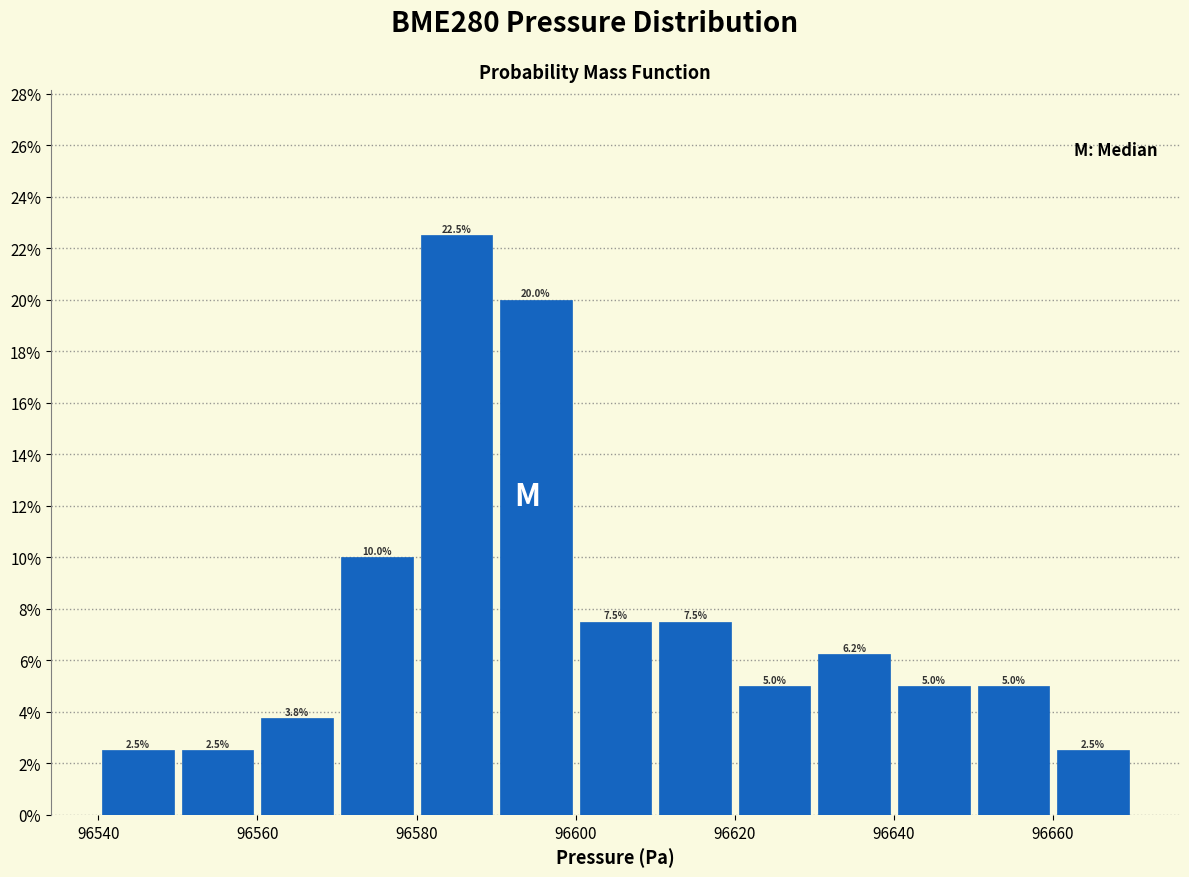

Reading left to right, transcribe this chart: for each bar, give the range it covers on the x-axis and its height.

96540 to 96550: 2.5
96550 to 96560: 2.5
96560 to 96570: 3.8
96570 to 96580: 10.0
96580 to 96590: 22.5
96590 to 96600: 20.0
96600 to 96610: 7.5
96610 to 96620: 7.5
96620 to 96630: 5.0
96630 to 96640: 6.2
96640 to 96650: 5.0
96650 to 96660: 5.0
96660 to 96670: 2.5